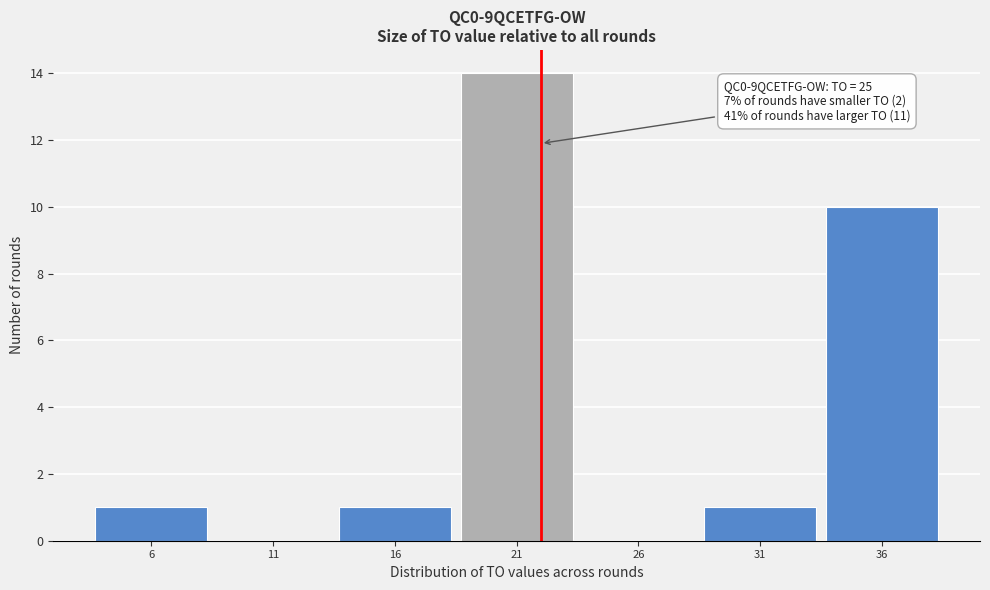

Reading right to left, transcribe all the data shown in this chart.

36=10	31=1	26=0	21=14	16=1	11=0	6=1